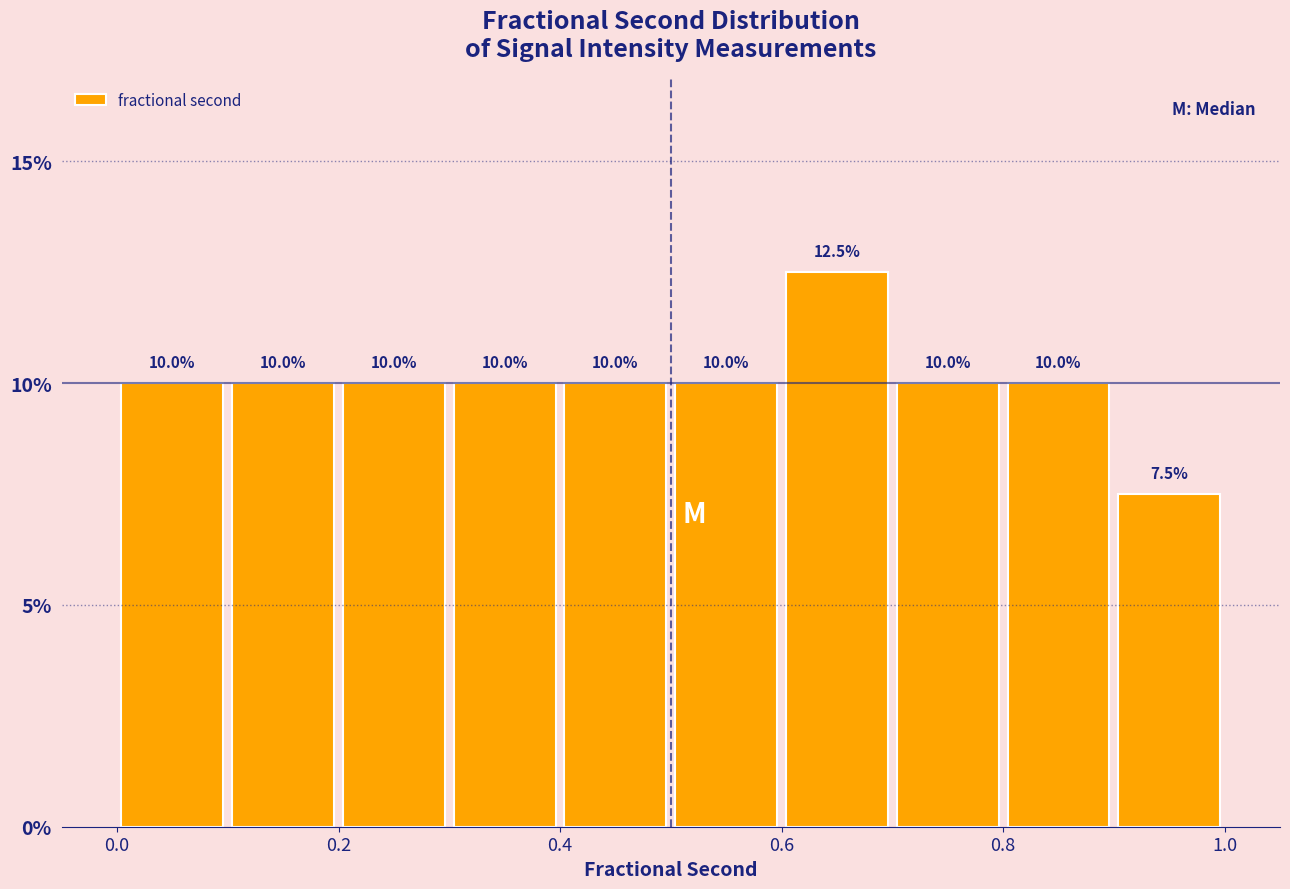

Over which range of the x-axis is the bar tallest?

0.6 to 0.7